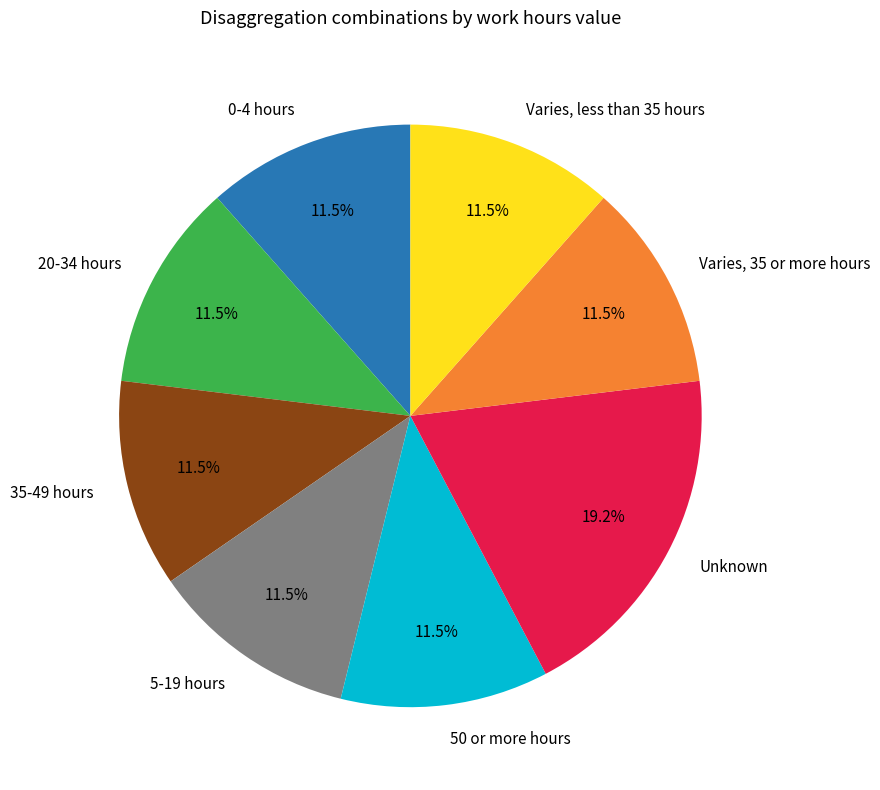

Count the number of slices in the pie.

8